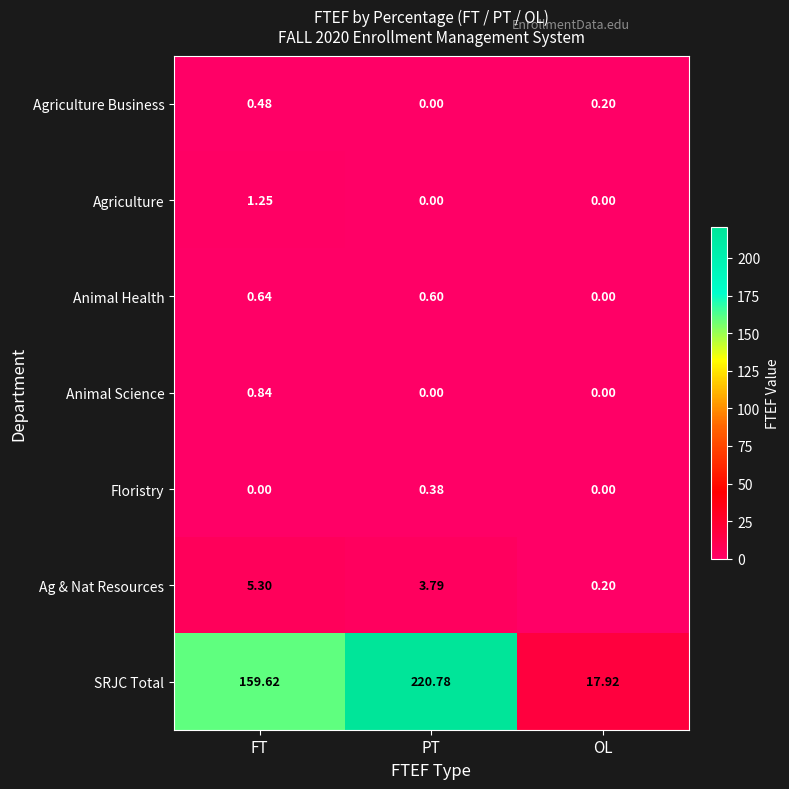

Rank the series by their maximum value, from lowest to highest.

Floristry, Agriculture Business, Animal Health, Animal Science, Agriculture, Ag & Nat Resources, SRJC Total